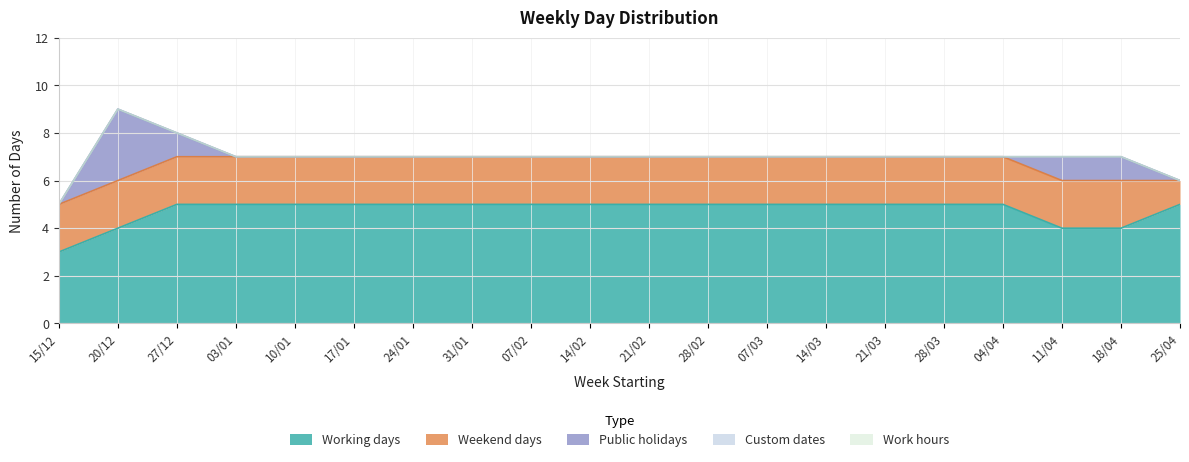

What is the label of the 10th point from the left?

14/02